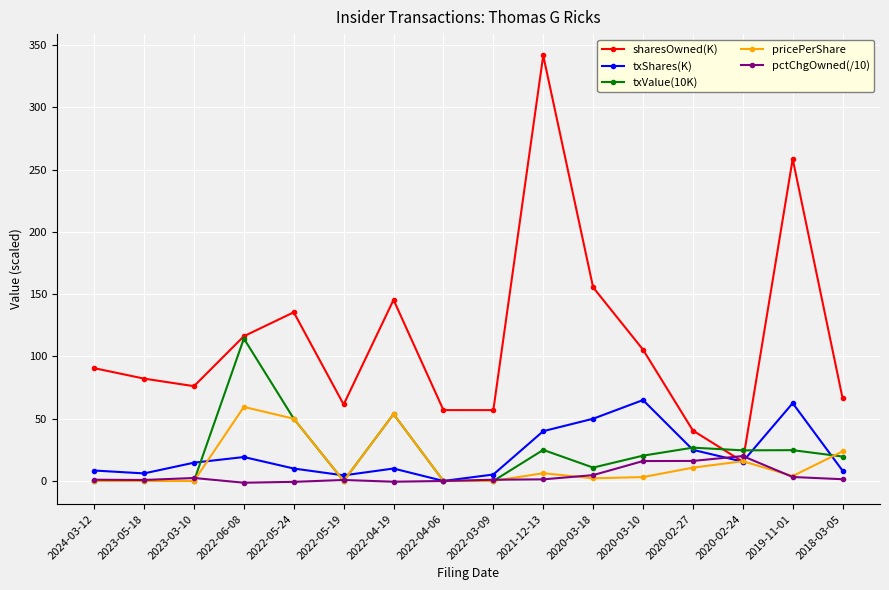

What is the lowest value of the pctChgOwned(/10) series?

-1.4